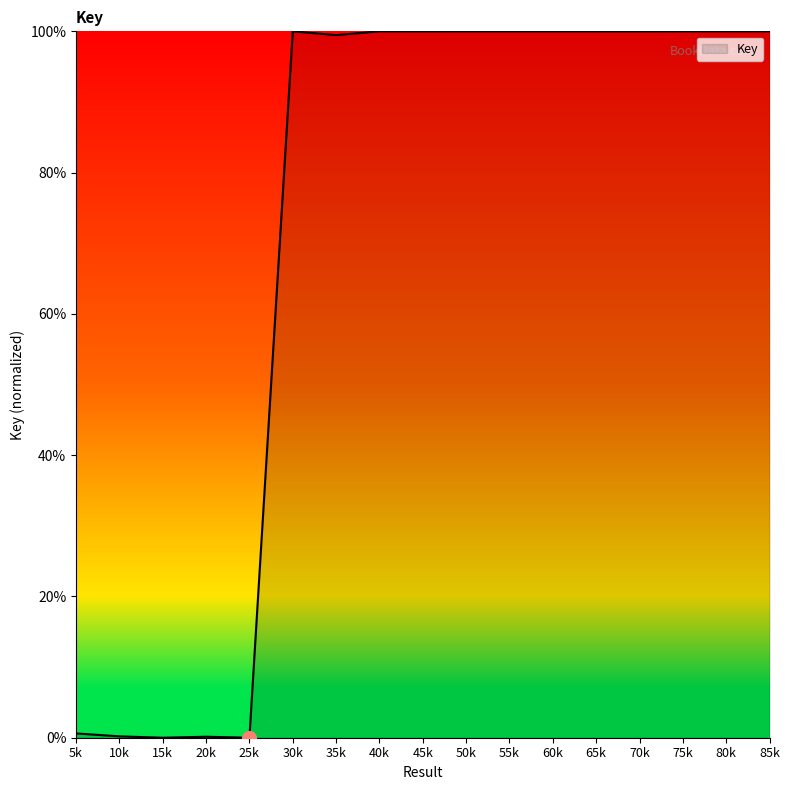

What is the greatest value displayed?

100.0